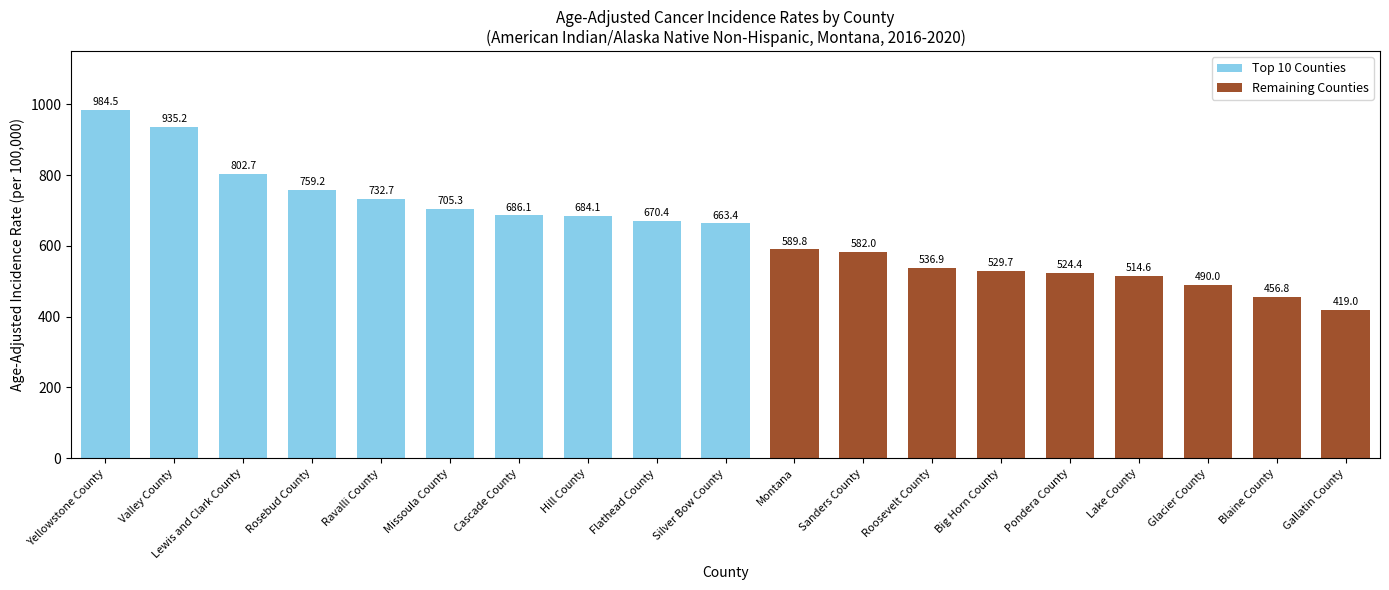

Where does the data first go above 663?

Yellowstone County